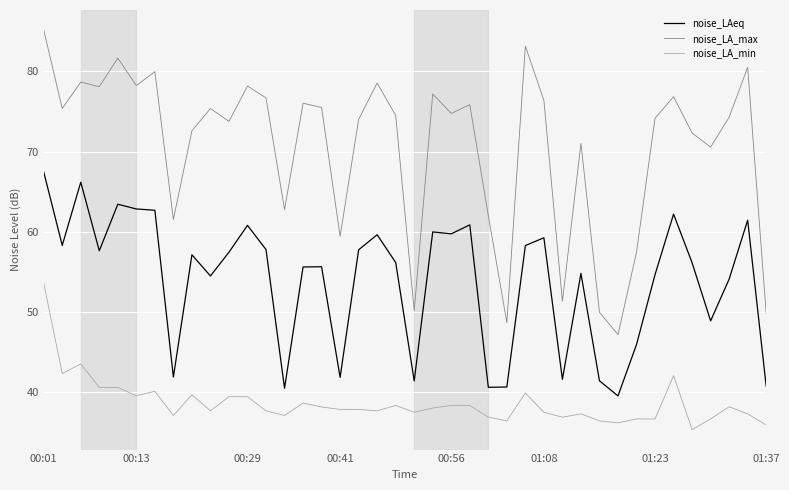

True or false: noise_LAeq and noise_LA_min cross at least once.

False